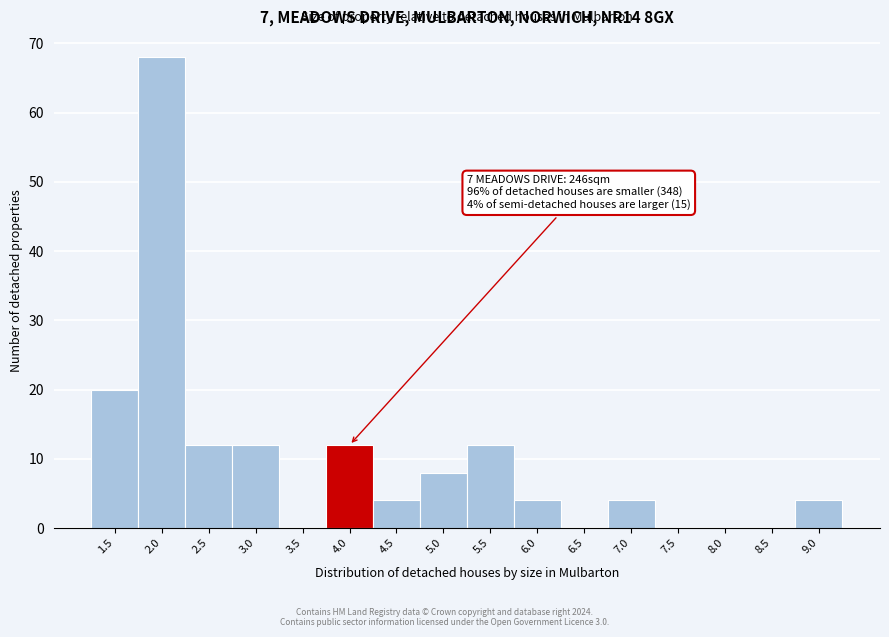

Reading right to left, transcribe all the data shown in this chart.

9.0=4	8.5=0	8.0=0	7.5=0	7.0=4	6.5=0	6.0=4	5.5=12	5.0=8	4.5=4	4.0=12	3.5=0	3.0=12	2.5=12	2.0=68	1.5=20